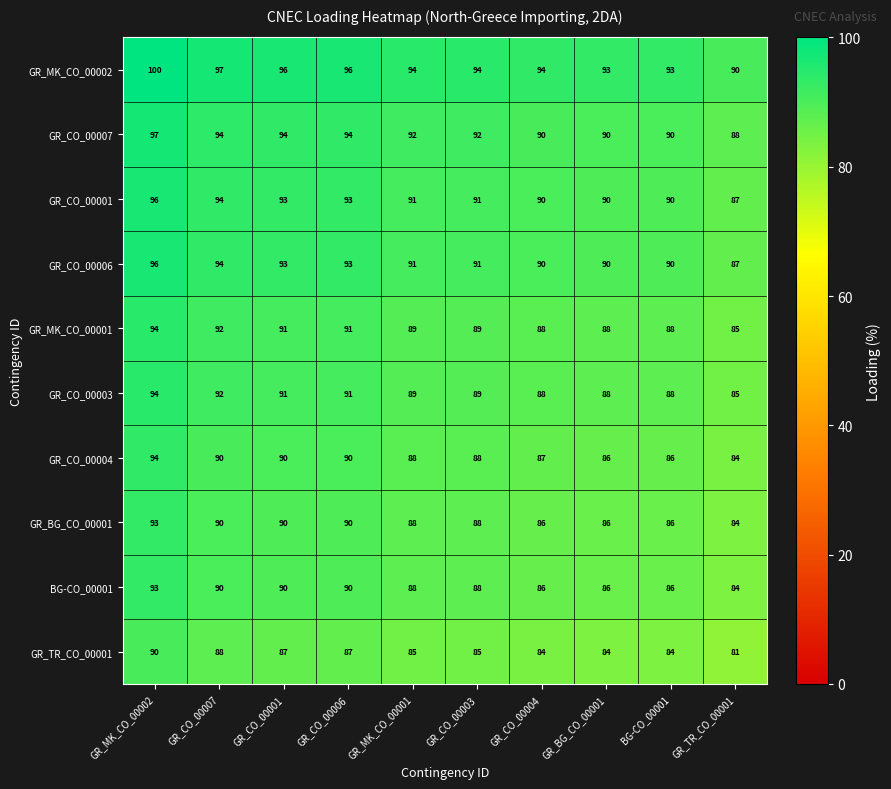

What is the total value across all series at GR_CO_00003?

895